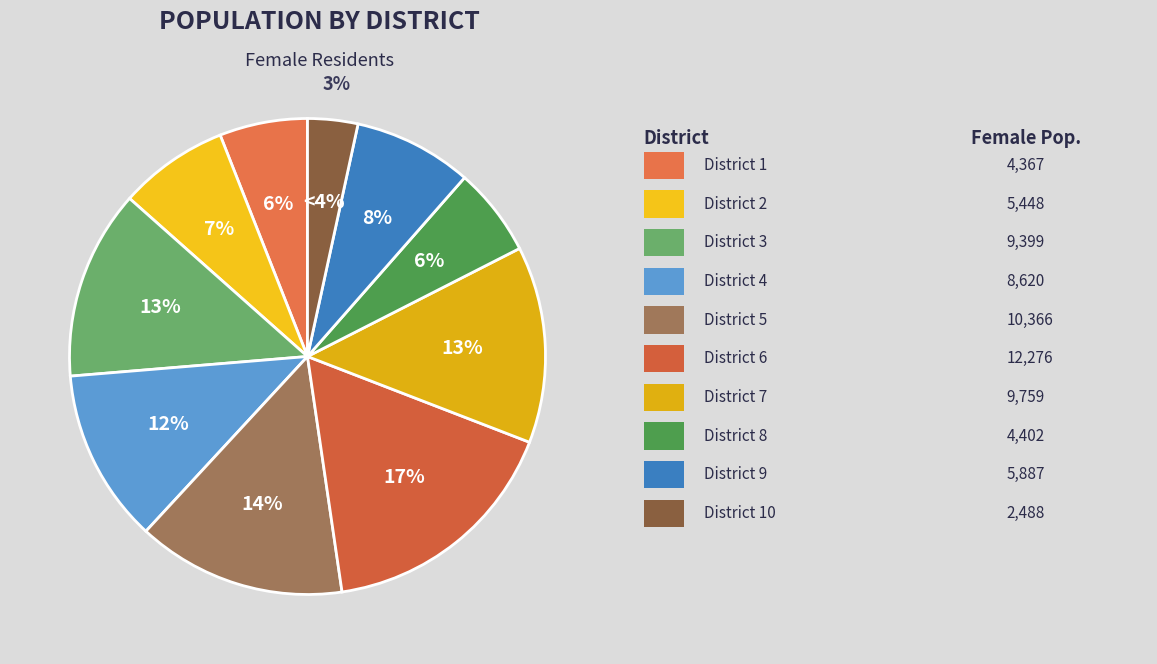

What is the total percentage of 9 and 4?

19.9%